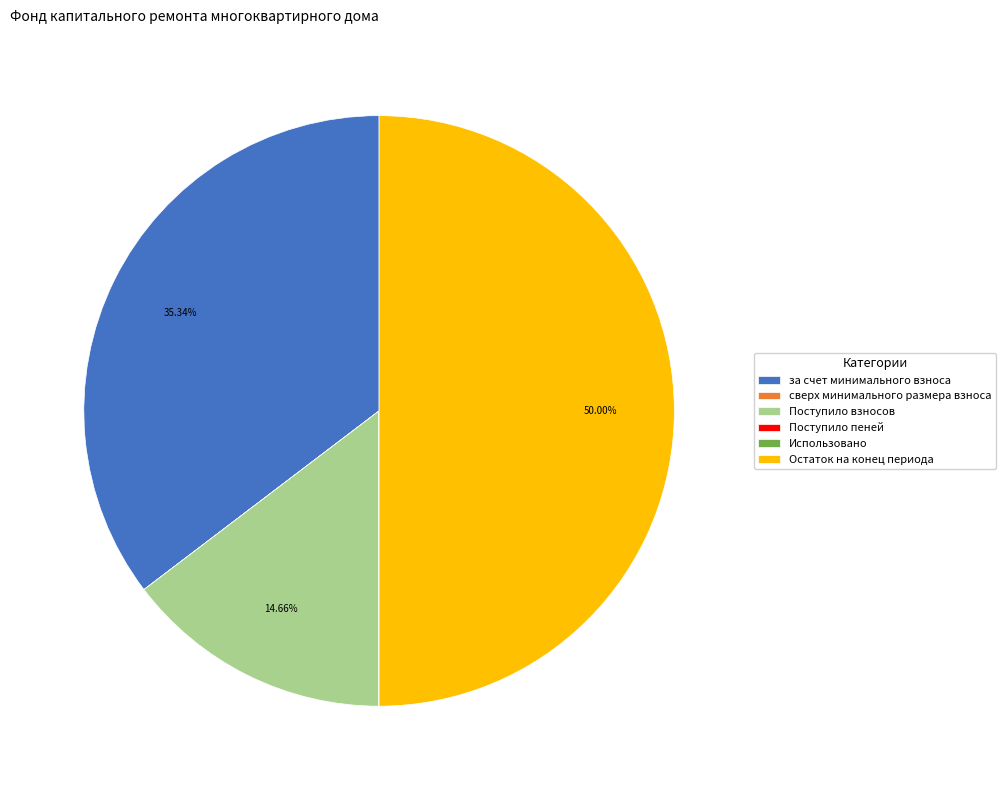

Combined, do Остаток на конец периода and Поступило взносов account for over 50%?

Yes